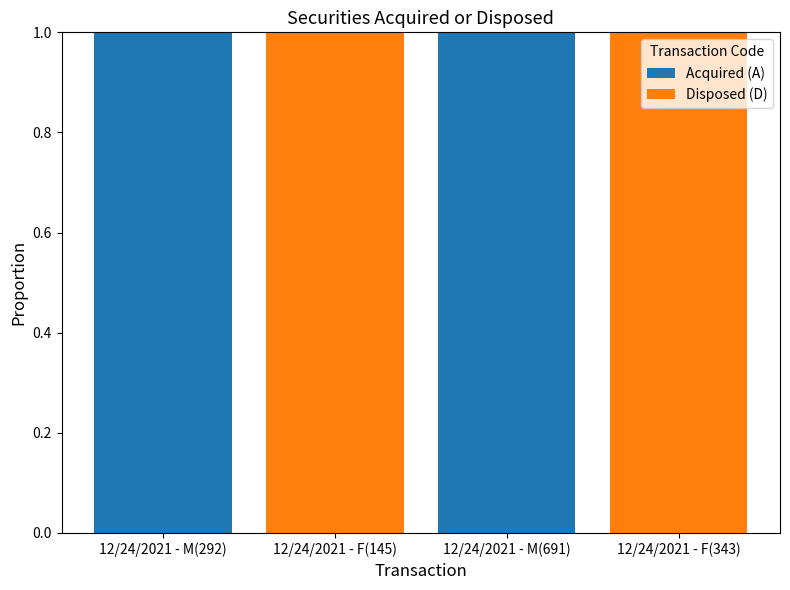

The Acquired (A) series shows 0 at 12/24/2021 - M(691). True or false?

False